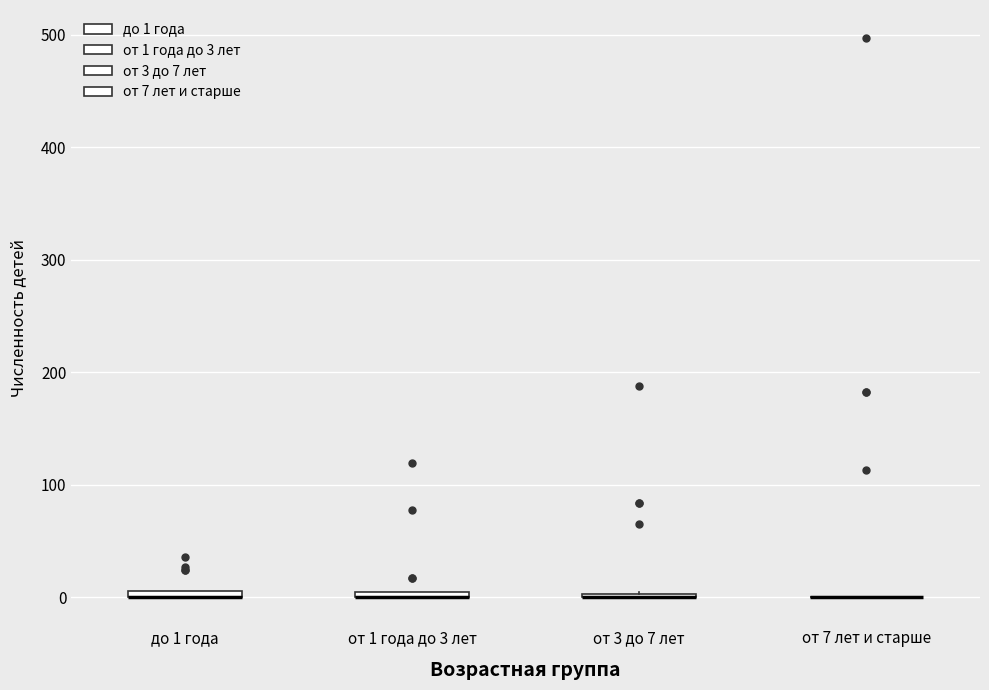

Where is the upper edge of the box for до 1 года on the y-axis? The values are not printed on the chart, so give them approximately, as read against the axis.

10